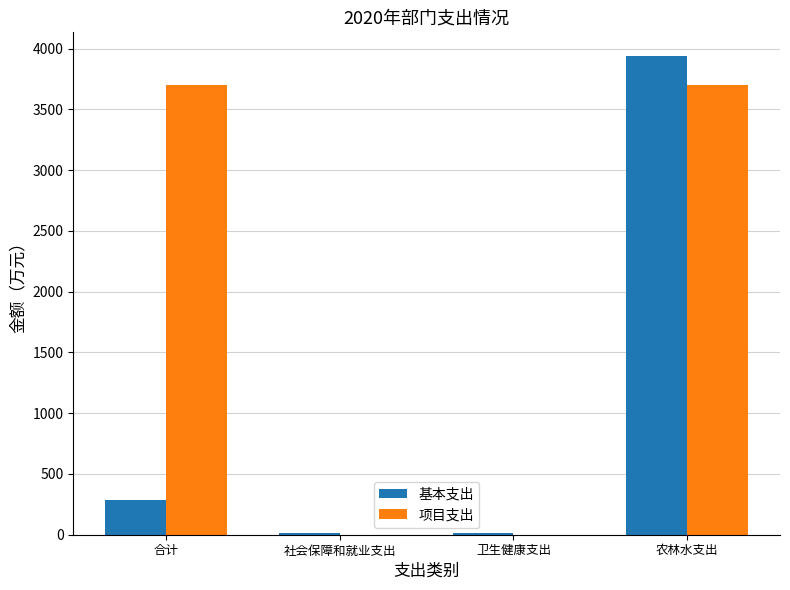

True or false: 基本支出 has a value of 15.5 at 卫生健康支出.

True